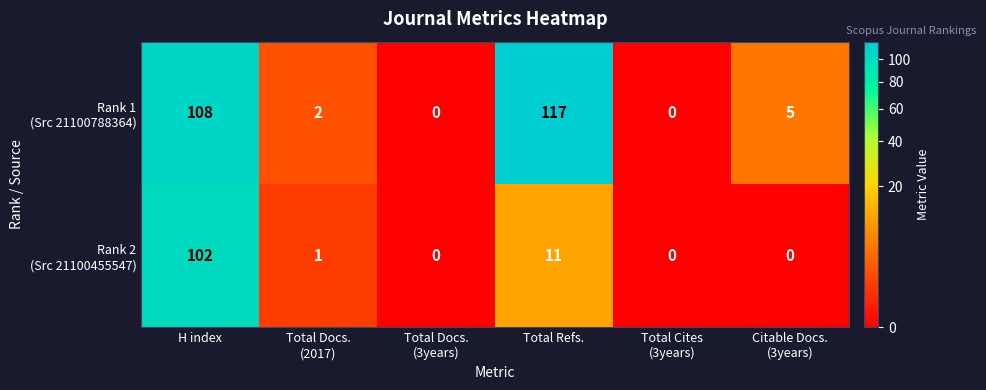

What is the maximum value shown in the chart?

117